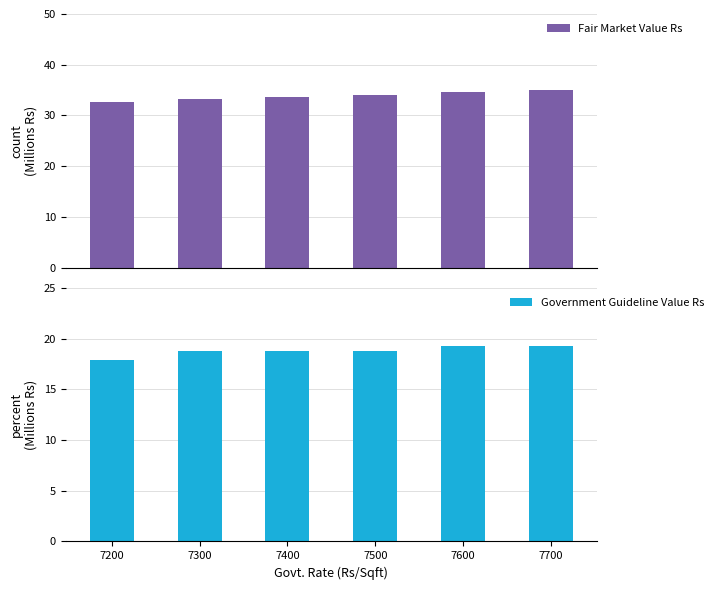

What is the difference between the maximum and second lowest values in the Government Guideline Value Rs series?

0.4